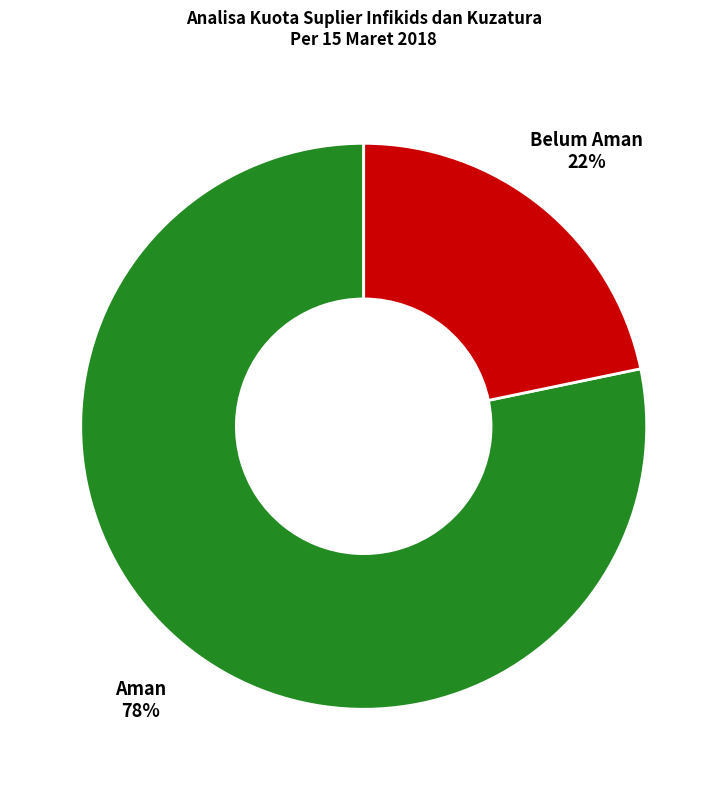

Is there any slice that represents more than half of the pie?

Yes